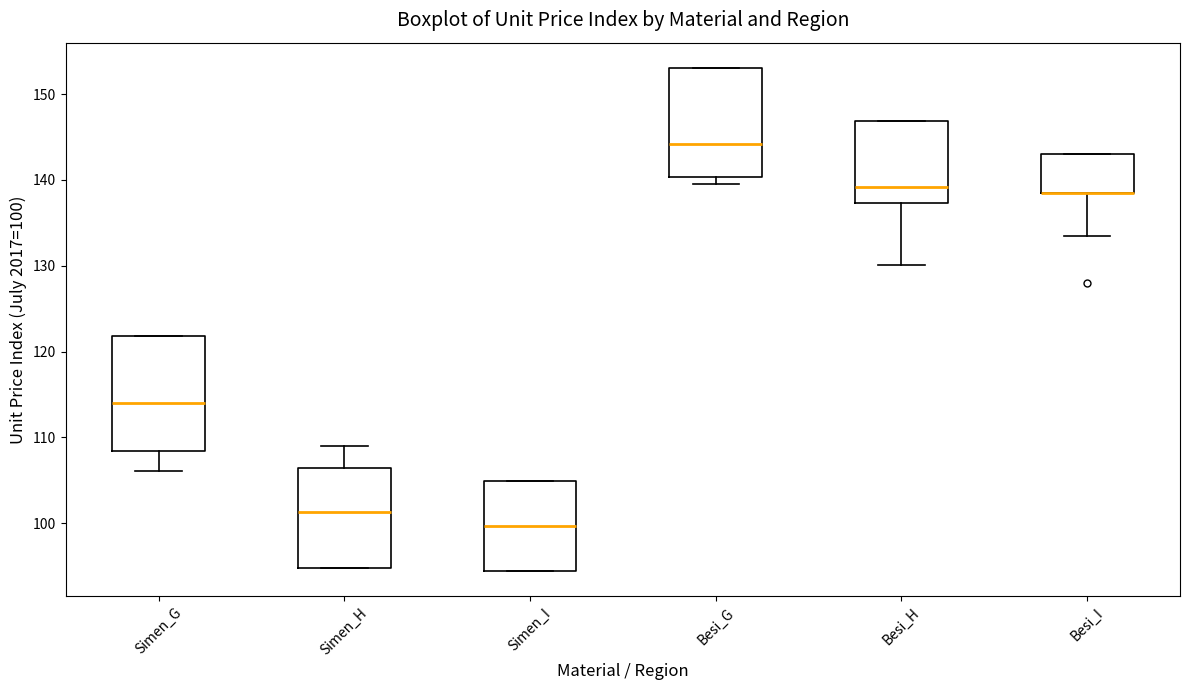

Reading left to right, transcribe this box plot: for each box, give where its median line is, the range the box spans, and where its two whiskers end, as read against the y-axis. The values are not printed on the chart, so give them approximately, as read against the axis.

Simen_G: median 114, box 108 to 122, whiskers 106 to 122
Simen_H: median 101, box 95 to 106, whiskers 95 to 109
Simen_I: median 100, box 94 to 105, whiskers 94 to 105
Besi_G: median 144, box 140 to 153, whiskers 140 (just below the box's lower edge) to 153
Besi_H: median 139, box 137 to 147, whiskers 130 to 147
Besi_I: median 139 (drawn on the box's lower edge), box 139 to 143, whiskers 134 to 143